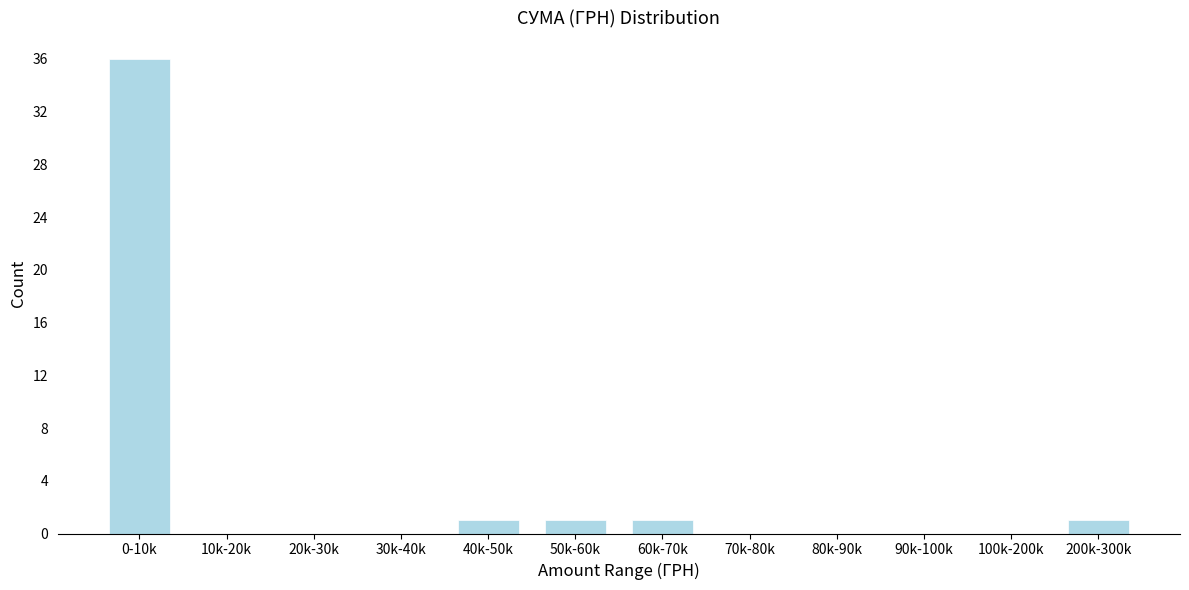

Reading left to right, extract all data points from this chart.

0-10k=36	10k-20k=0	20k-30k=0	30k-40k=0	40k-50k=1	50k-60k=1	60k-70k=1	70k-80k=0	80k-90k=0	90k-100k=0	100k-200k=0	200k-300k=1